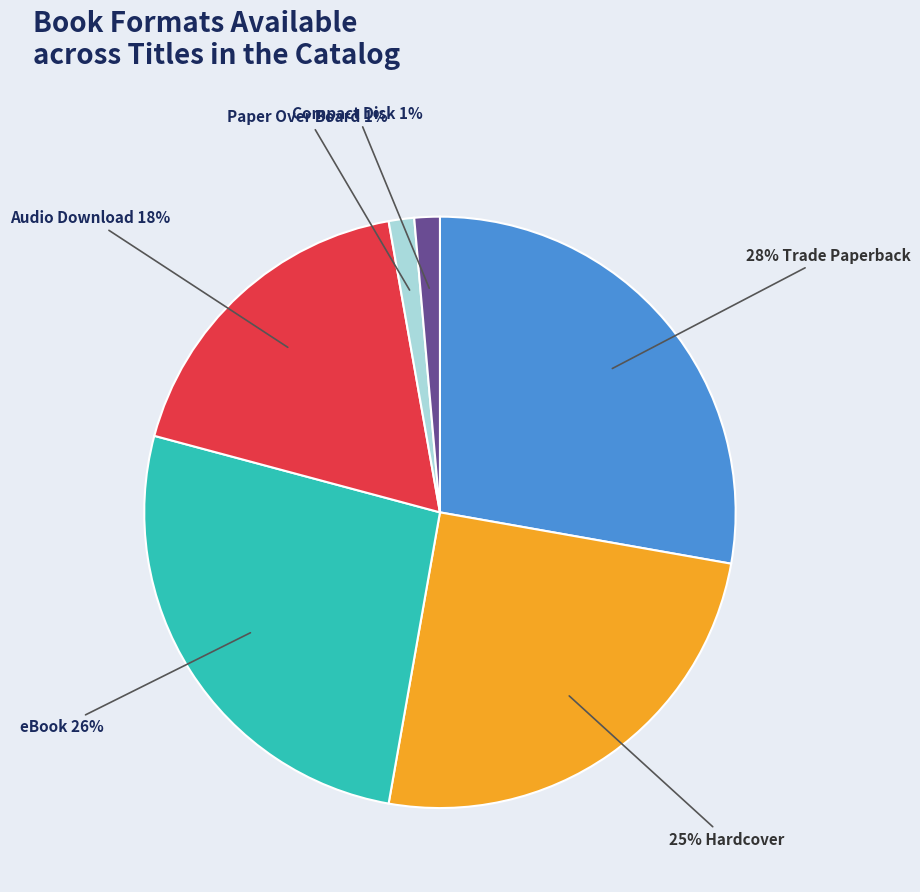

Does any single category account for the majority?

No